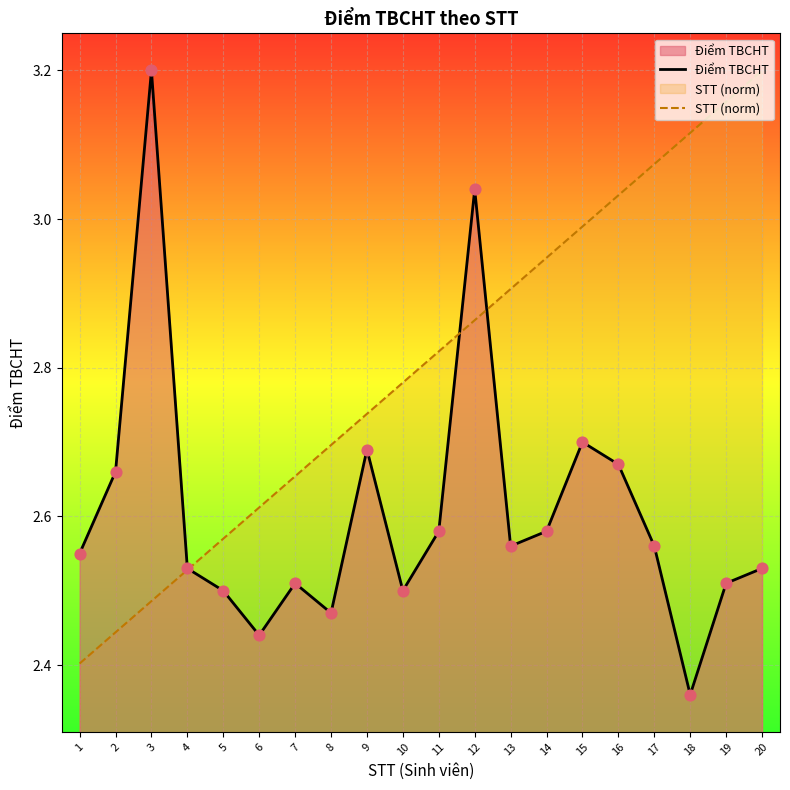

At how many categories does at least one series exceed 2?

20